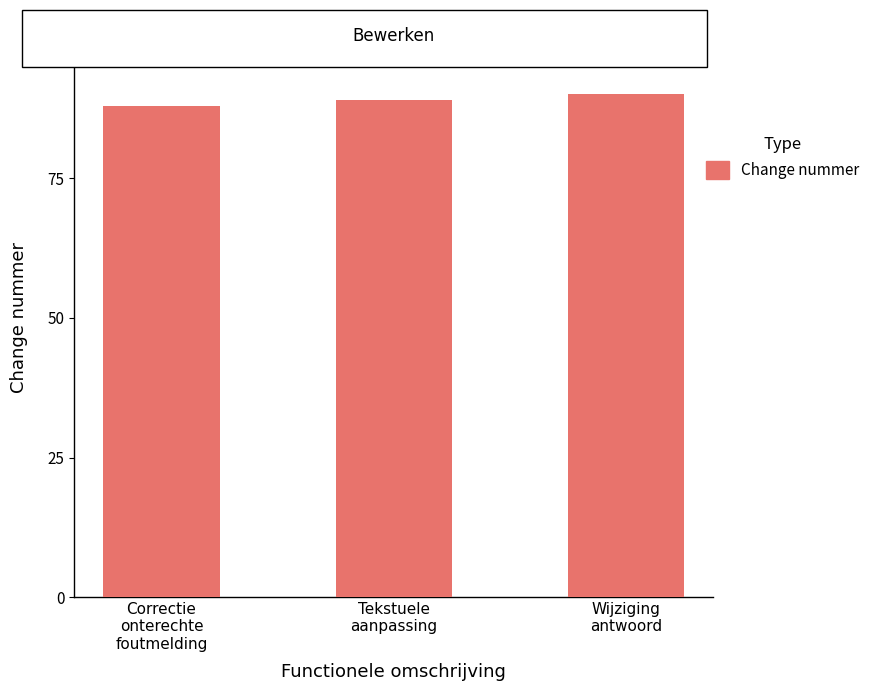

True or false: the data shows 90 at Wijziging
antwoord.

True